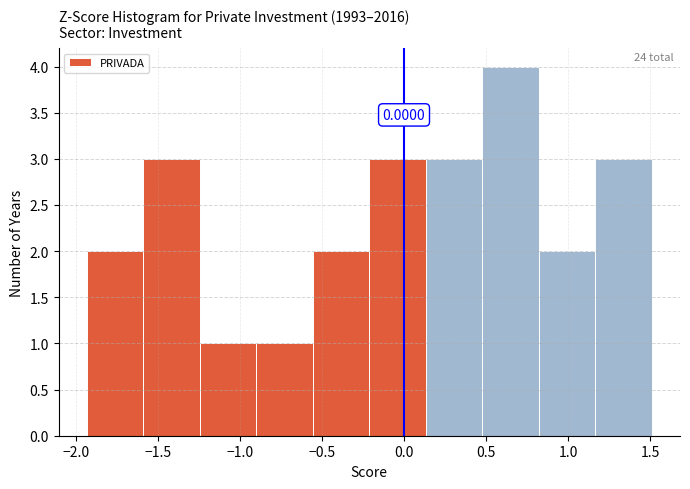

Which range on the x-axis has the tallest bar?

0.50 to 0.80